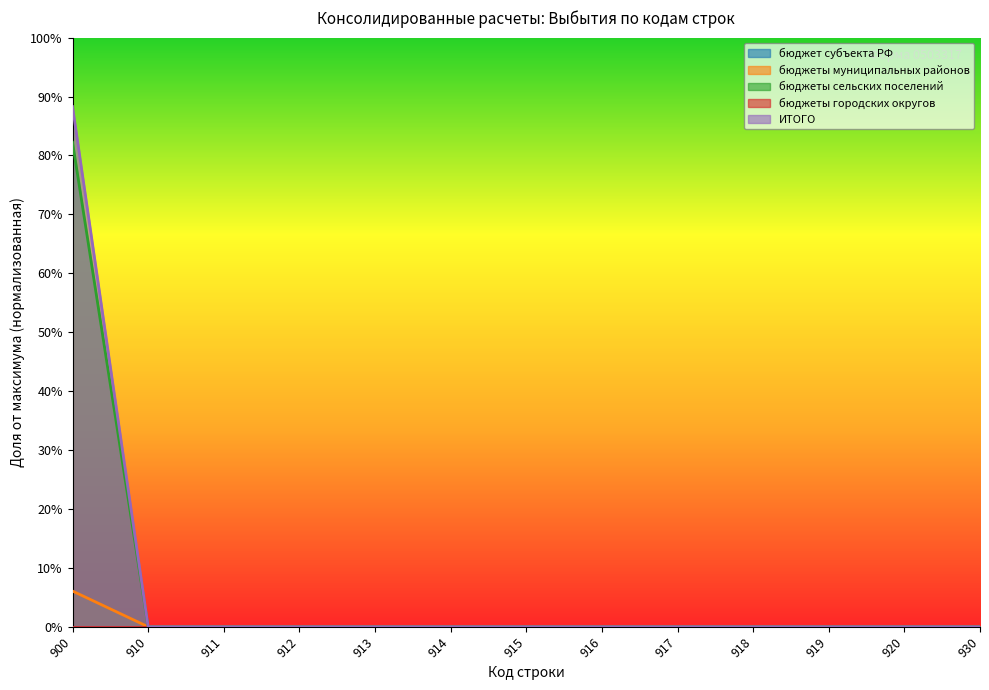

Which series has the largest total across all categories?

ИТОГО